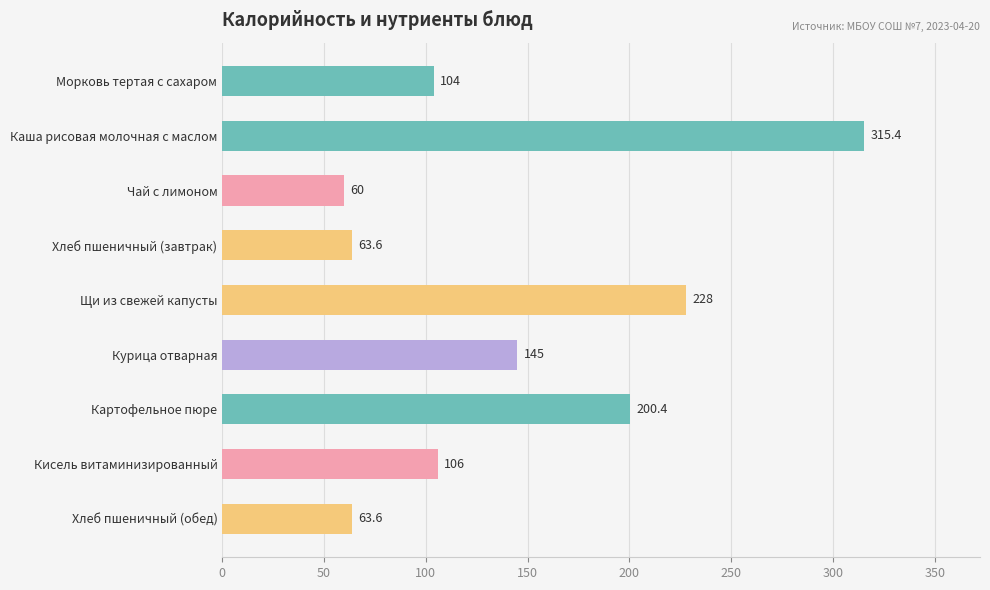

What is the greatest value displayed?

315.4